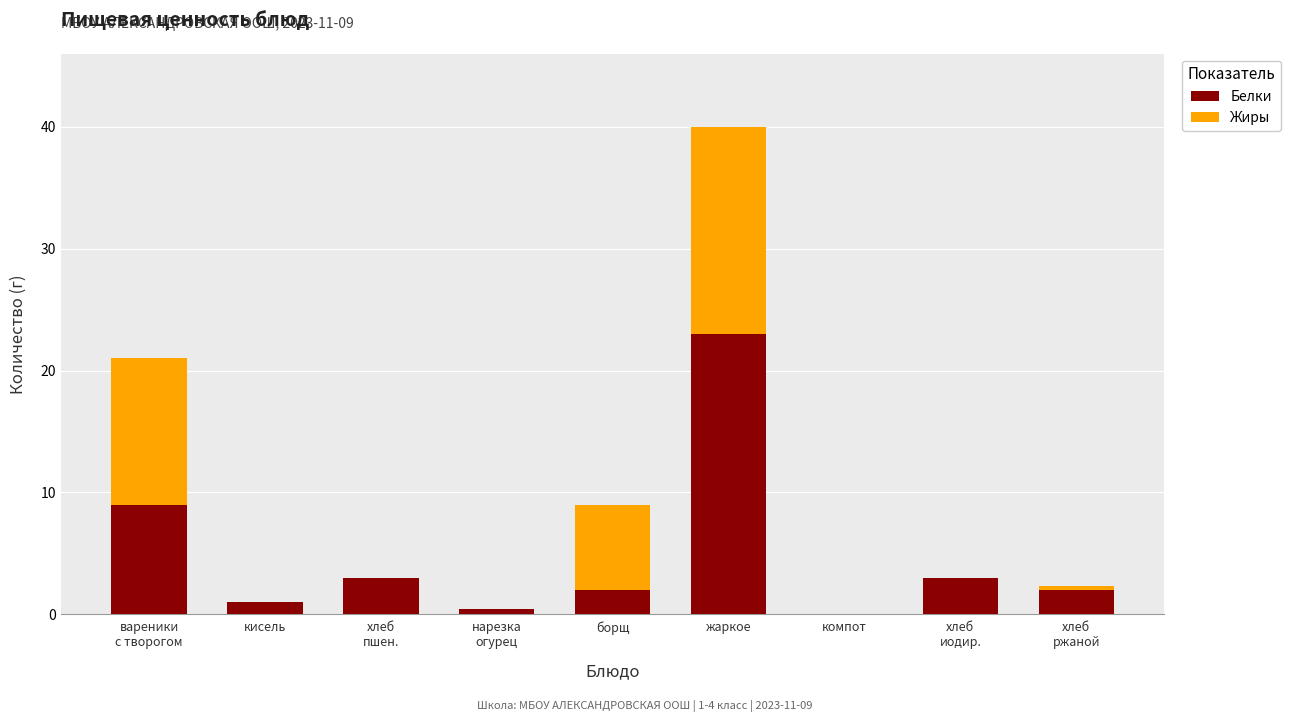

What is the total value across all series at кисель?

1.0